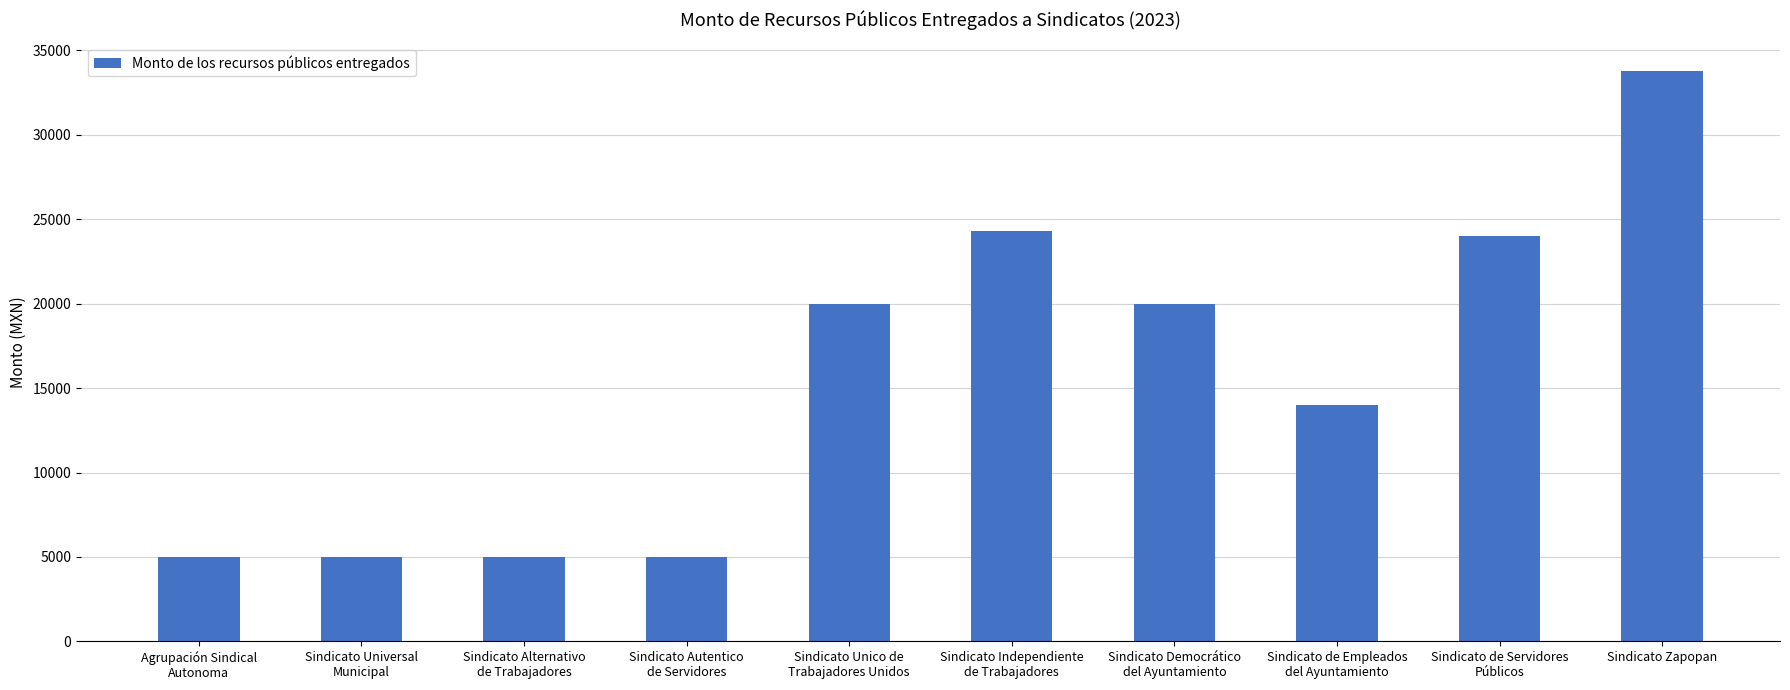

Reading left to right, transcribe all the data shown in this chart.

5000	5000	5000	5000	20000	24304	20000	14000	24020	33780